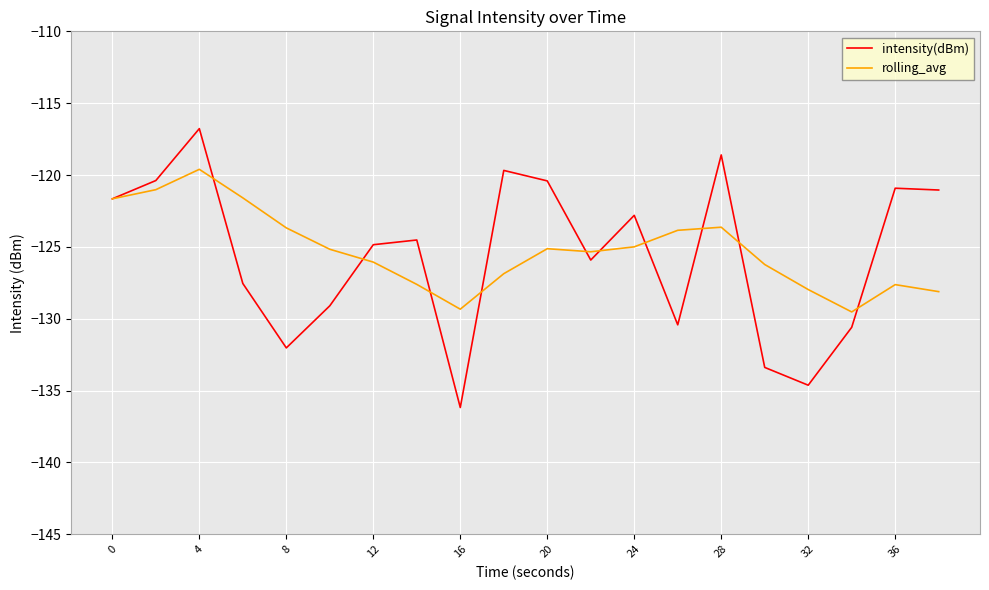

Which series ends up on top after the final intersection of intensity(dBm) and rolling_avg?

intensity(dBm)